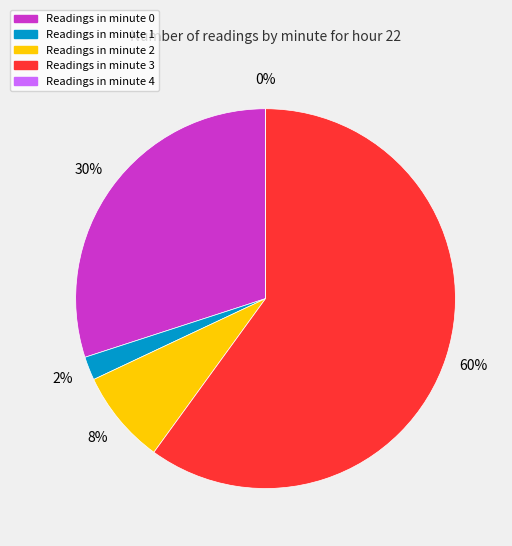

The Minute 1 slice represents 2% of the pie. True or false?

True